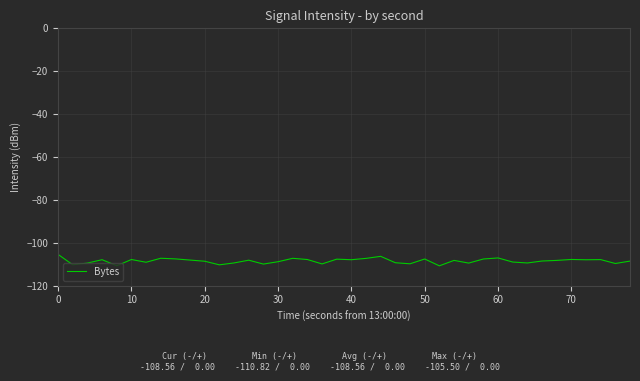

What is the difference between the maximum and minimum values?

5.3